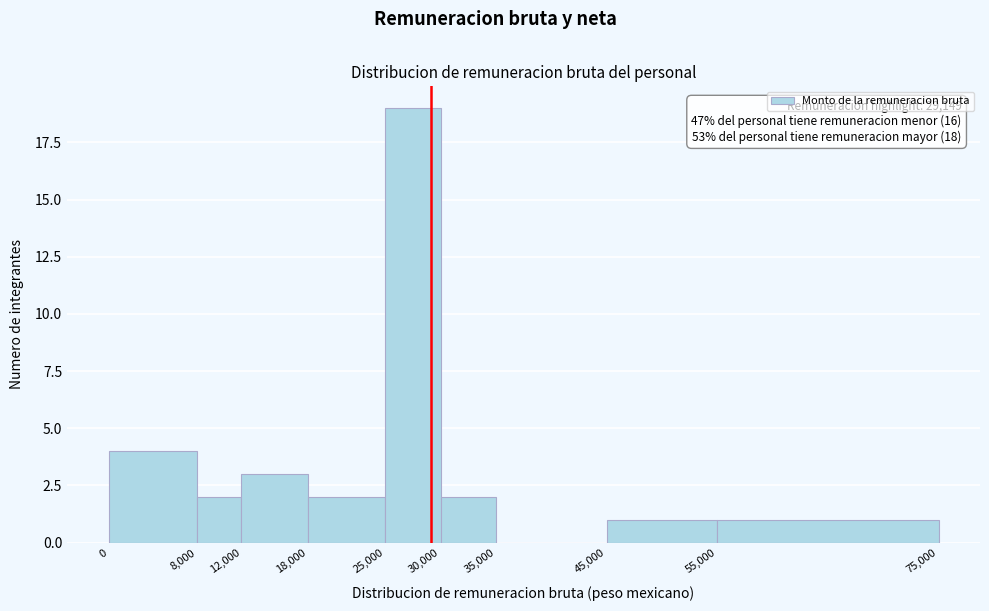

Which range on the x-axis has the tallest bar?

25,000 to 30,000